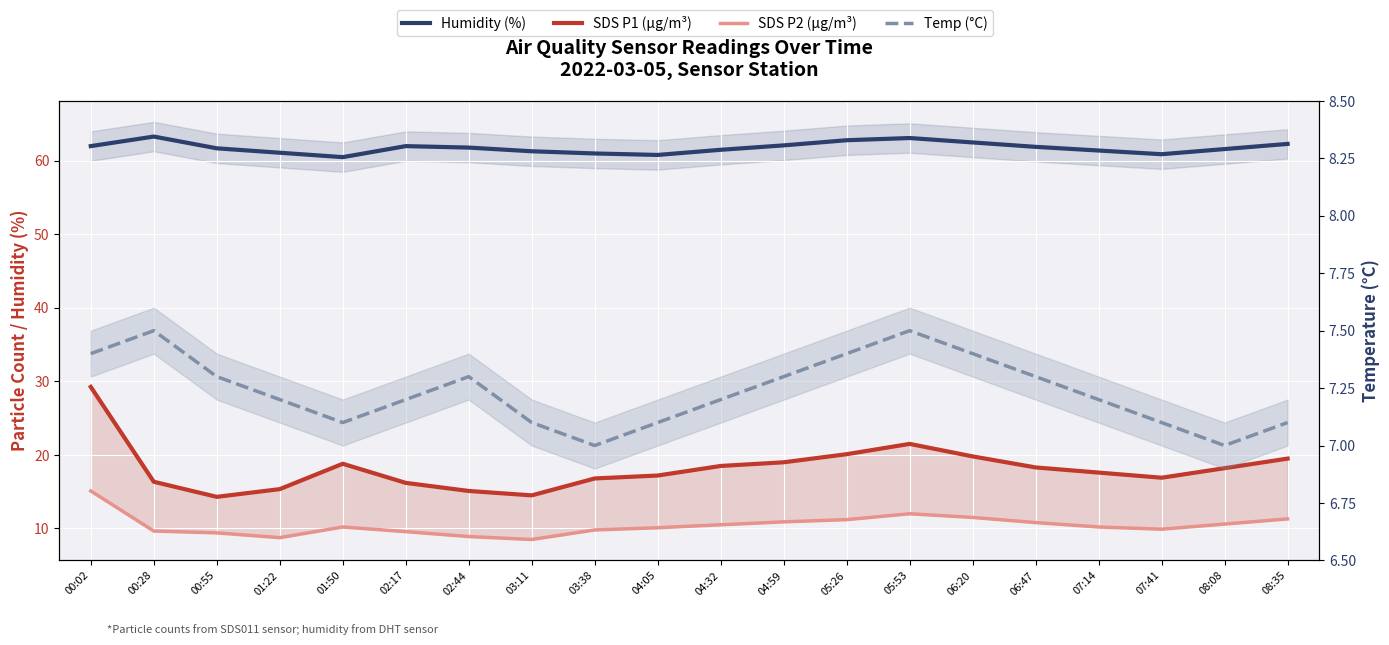

Rank the series by their maximum value, from lowest to highest.

Temp (°C), SDS P2 (µg/m³), SDS P1 (µg/m³), Humidity (%)